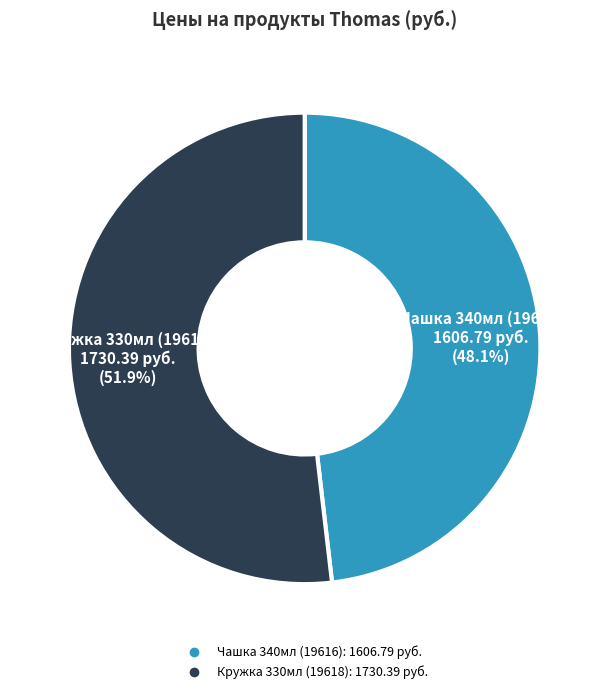

Between Кружка 330мл (19618) and Чашка 340мл (19616), which is larger?

Кружка 330мл (19618)